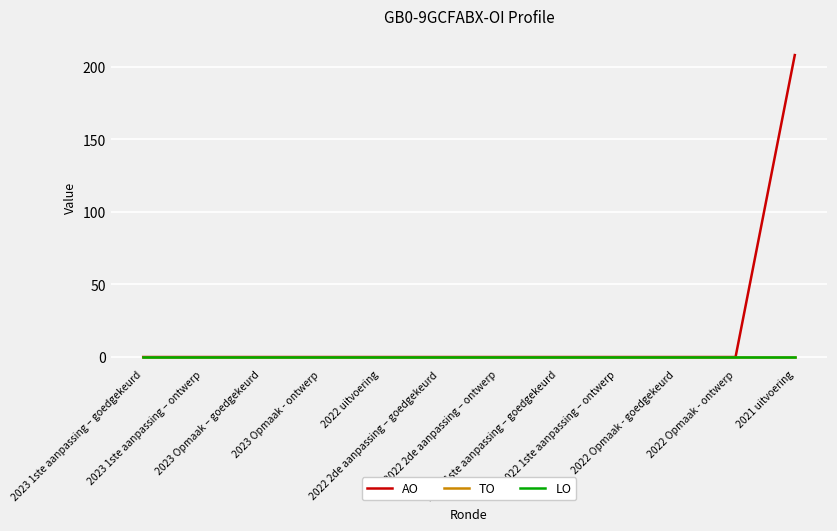

What is the label of the 10th point from the right?

2023 Opmaak – goedgekeurd